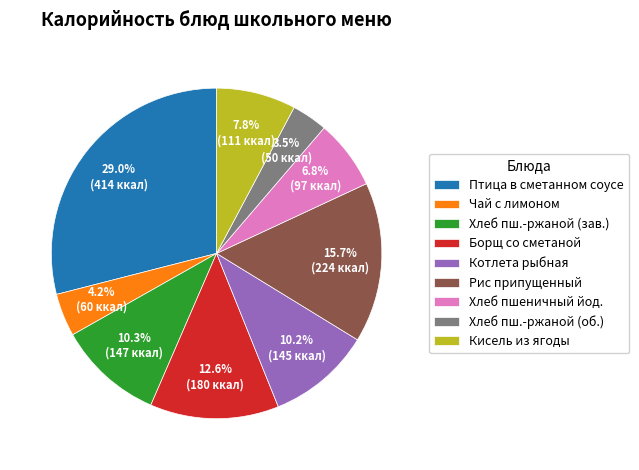

Which slice is the largest?

Птица в сметанном соусе